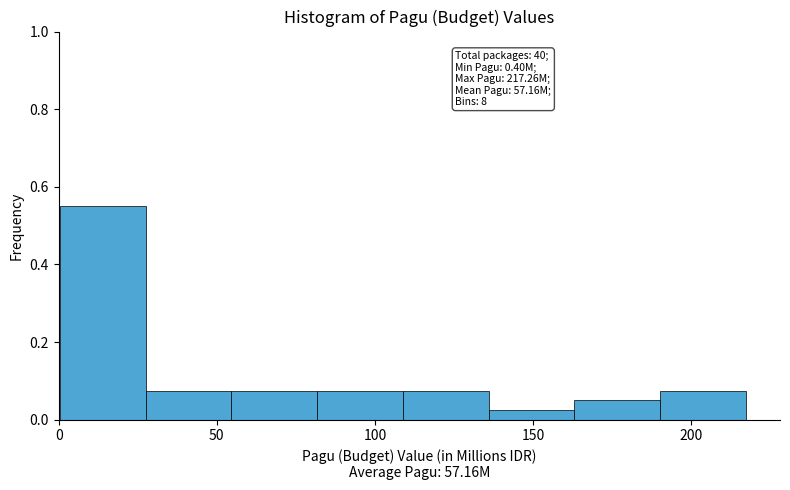

Which range on the x-axis has the tallest bar?

0 to 30